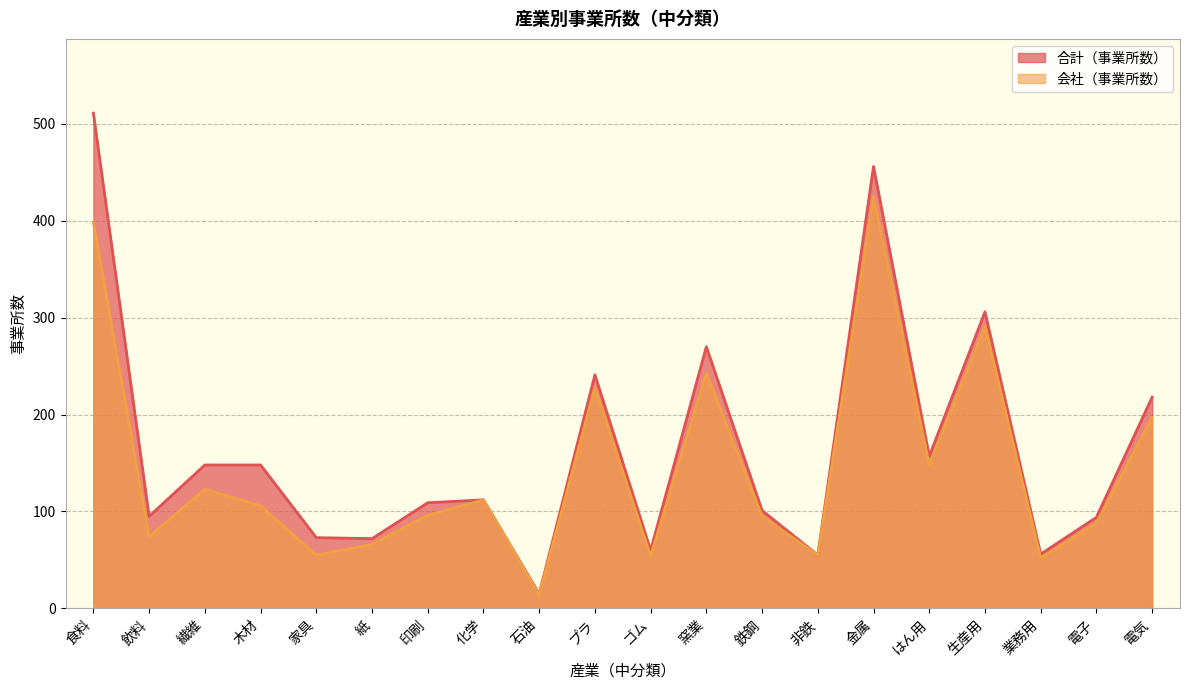

Which series has the widest spread of values?

合計（事業所数）